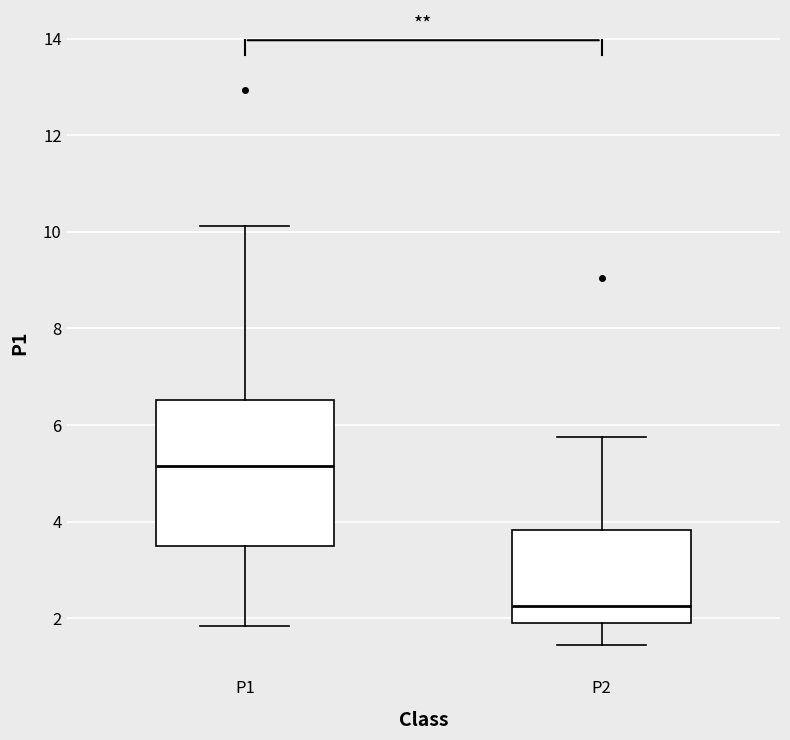

Comparing the boxes themselves (not the whiskers), which one is the tallest?

P1